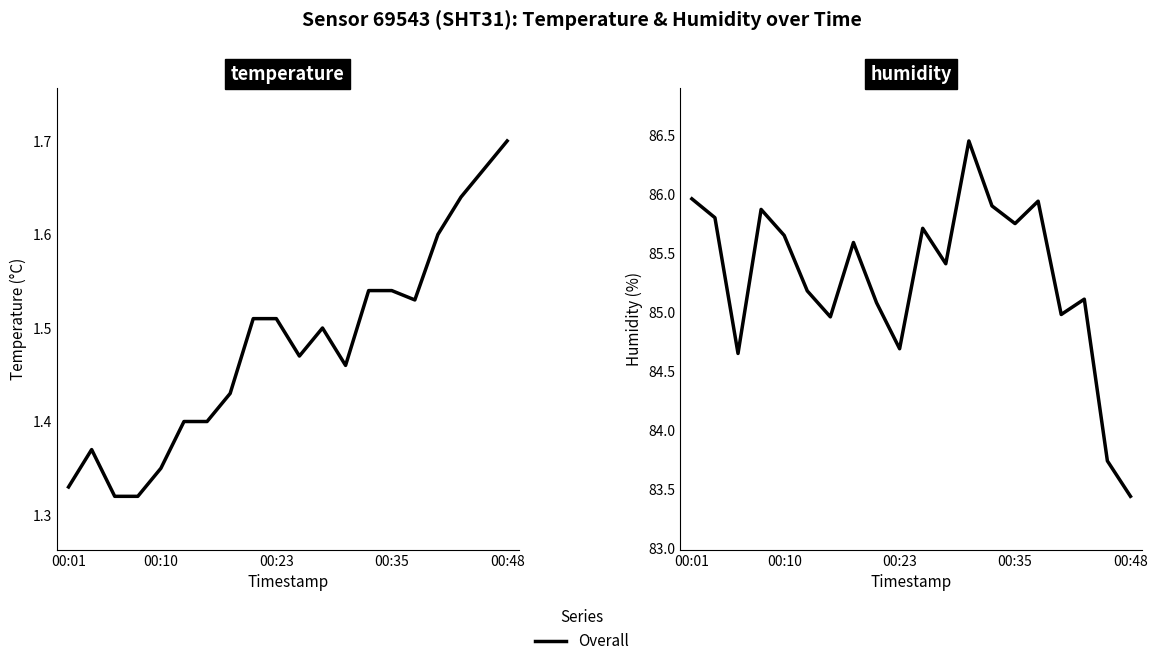

How many temperature values are between 1 and 2?

20